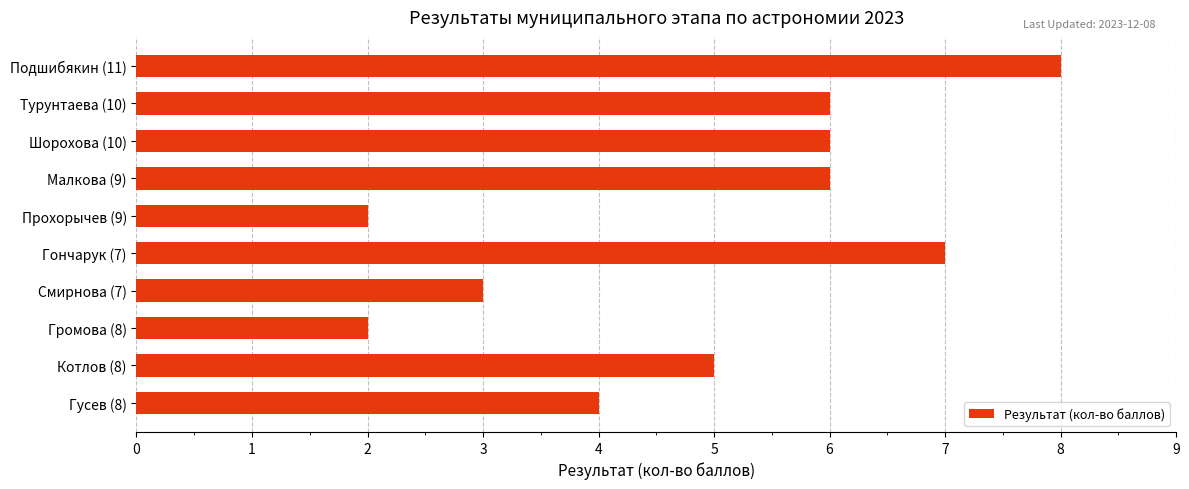

What is the greatest value displayed?

8